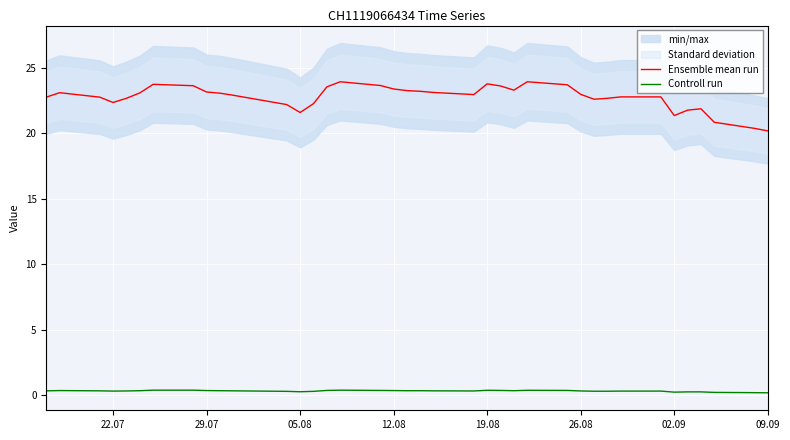

How many Controll run values are between 0 and 1?

38